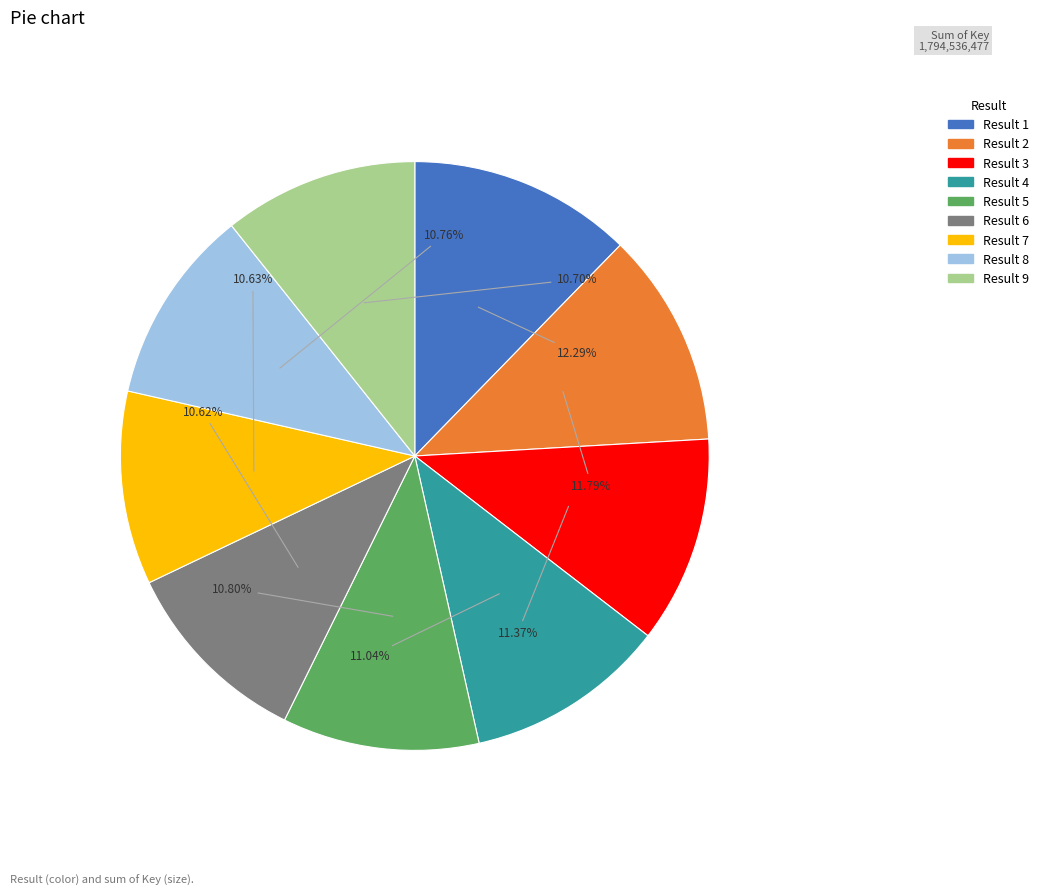

Is there any slice that represents more than half of the pie?

No